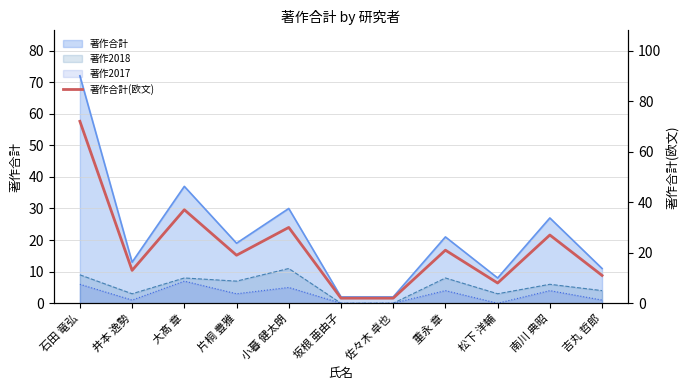

At which category does the chart reach its minimum across all series?

坂根 亜由子